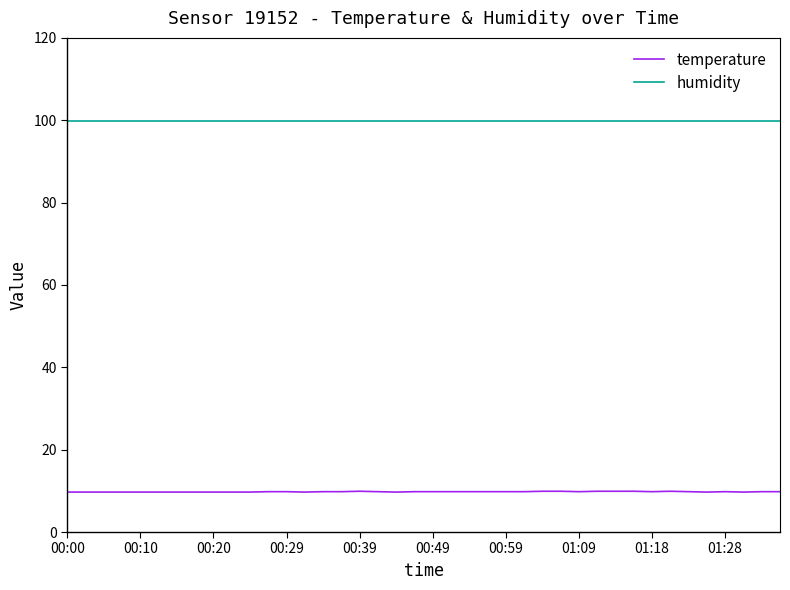

Which series has the widest spread of values?

temperature